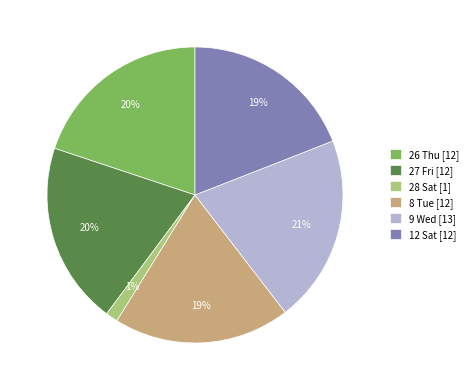

Do 26 Thu and 12 Sat together represent more than half of the pie?

No